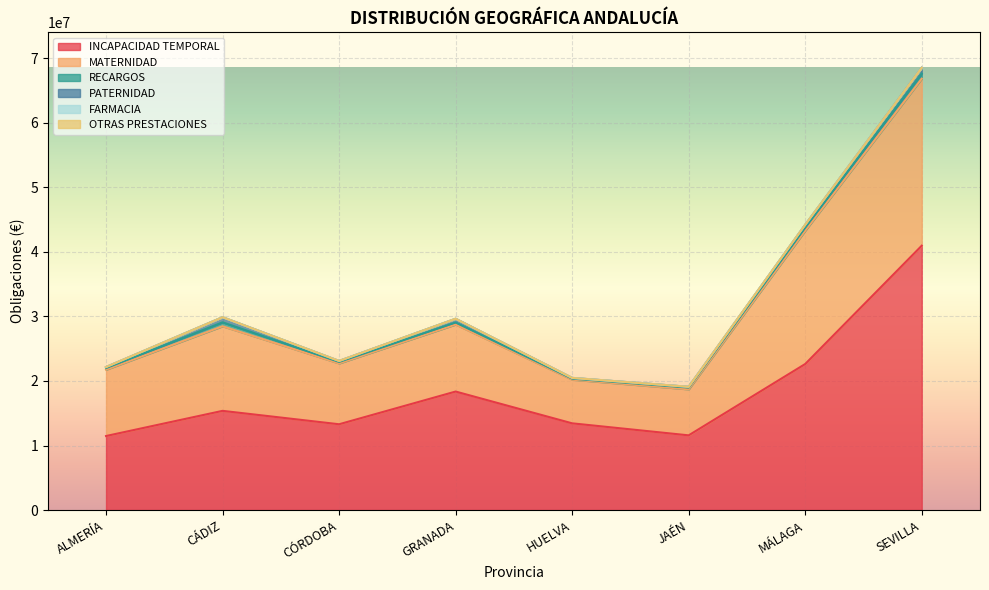

How many lines are shown in the chart?

6